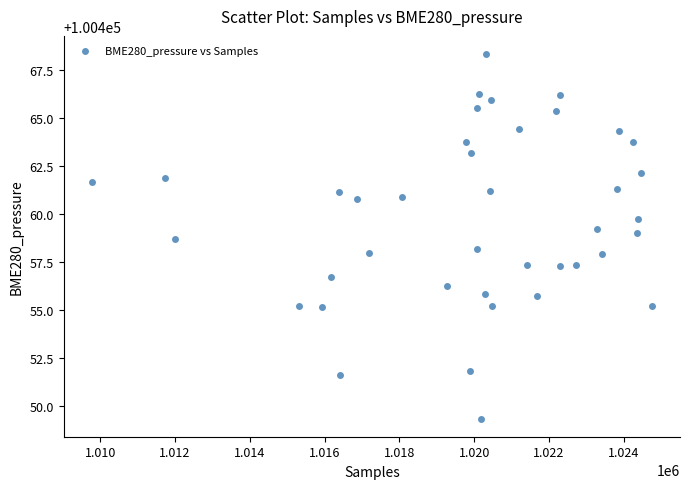

What is the range of X values (max minus min)?

14979.0